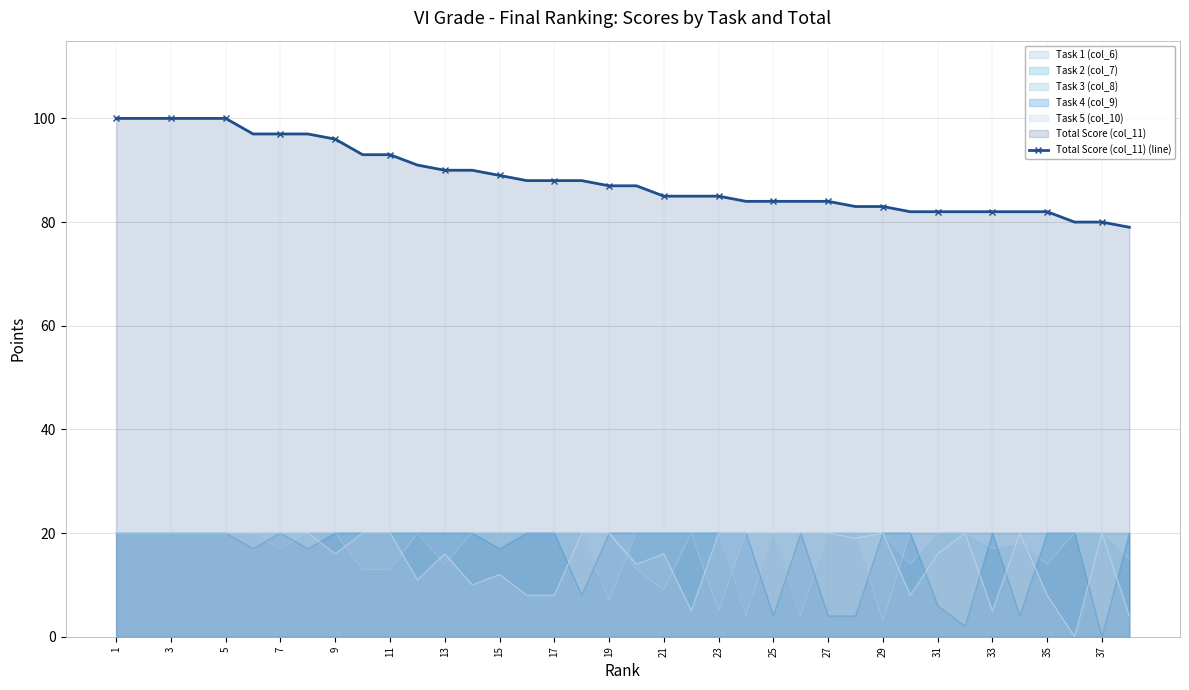

True or false: Task 5 (col_10) has a value of 36 at 11.

False